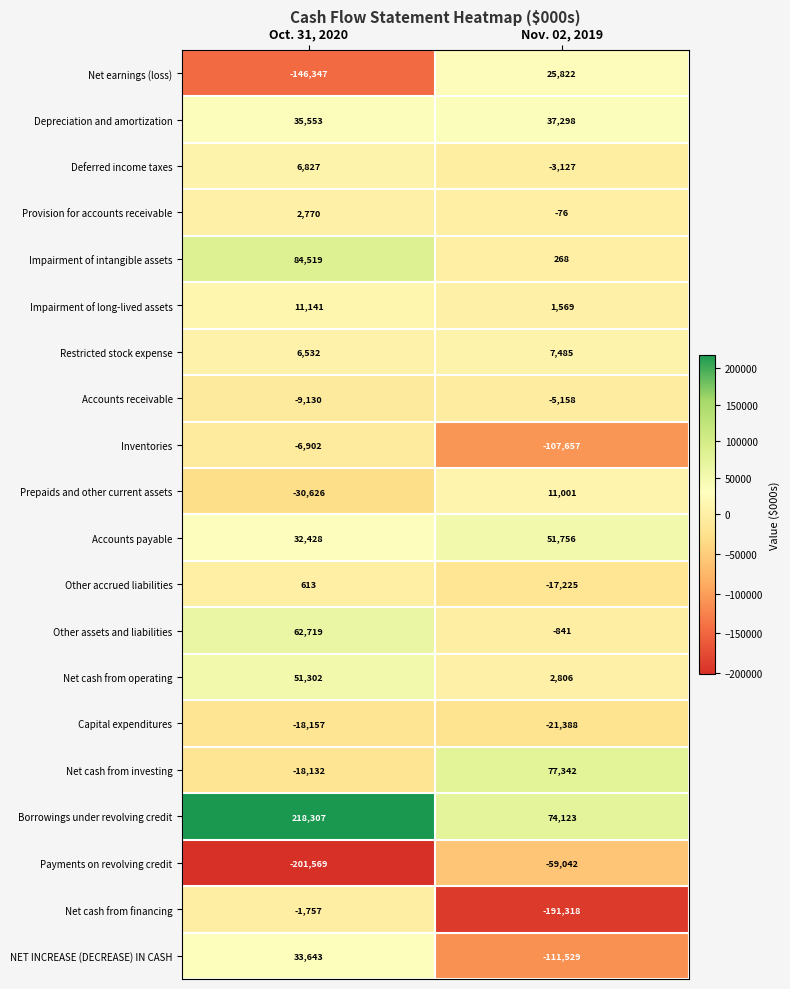

Which series has the largest total across all categories?

Borrowings under revolving credit